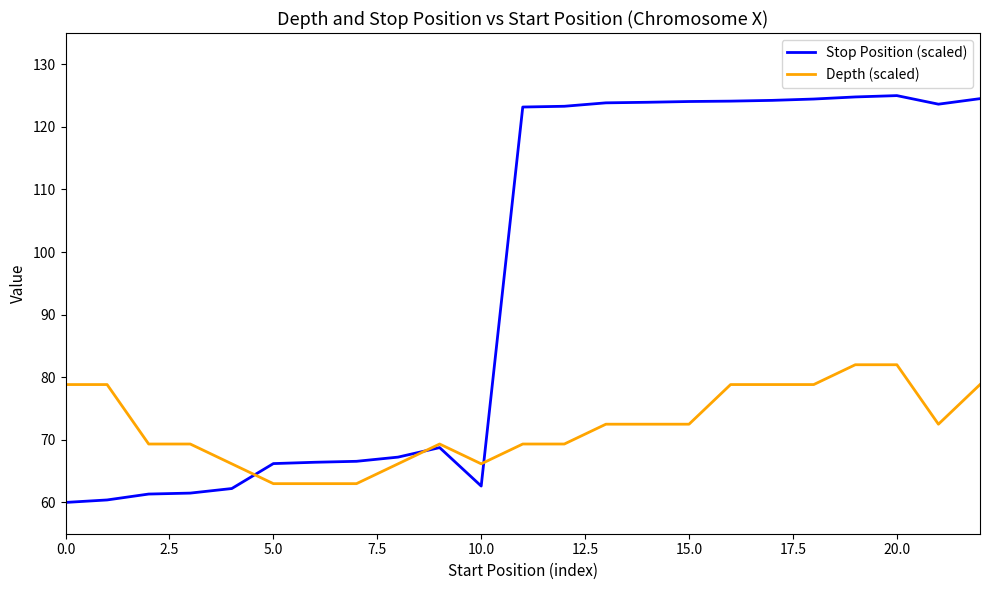

Which series has the largest range (max minus min)?

Stop Position (scaled)